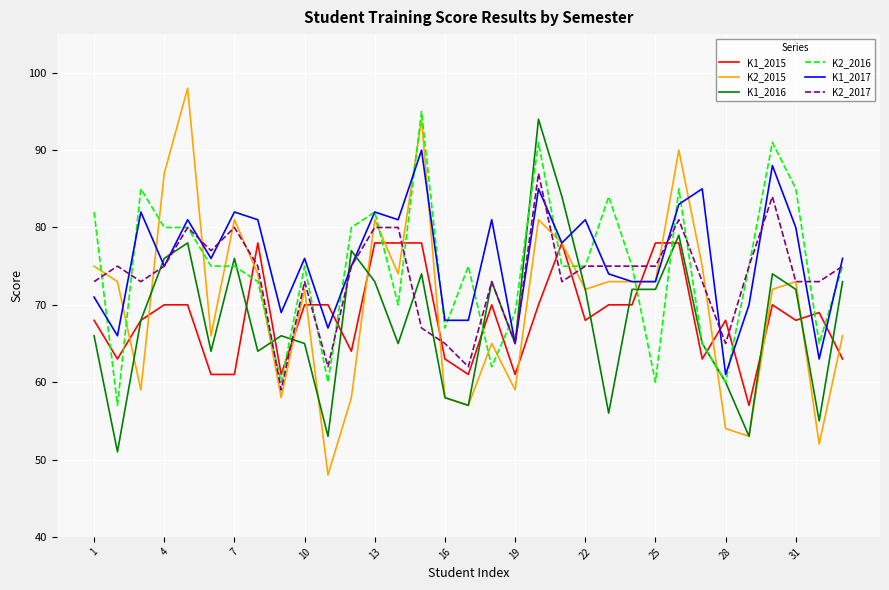

What is the difference between the maximum and minimum values in the K1_2015 series?

21